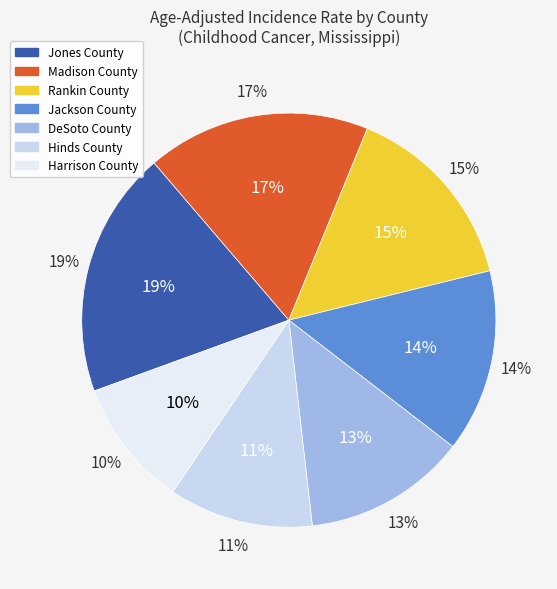

Rank the categories by value from lowest to highest.

Harrison County, Hinds County, DeSoto County, Jackson County, Rankin County, Madison County, Jones County